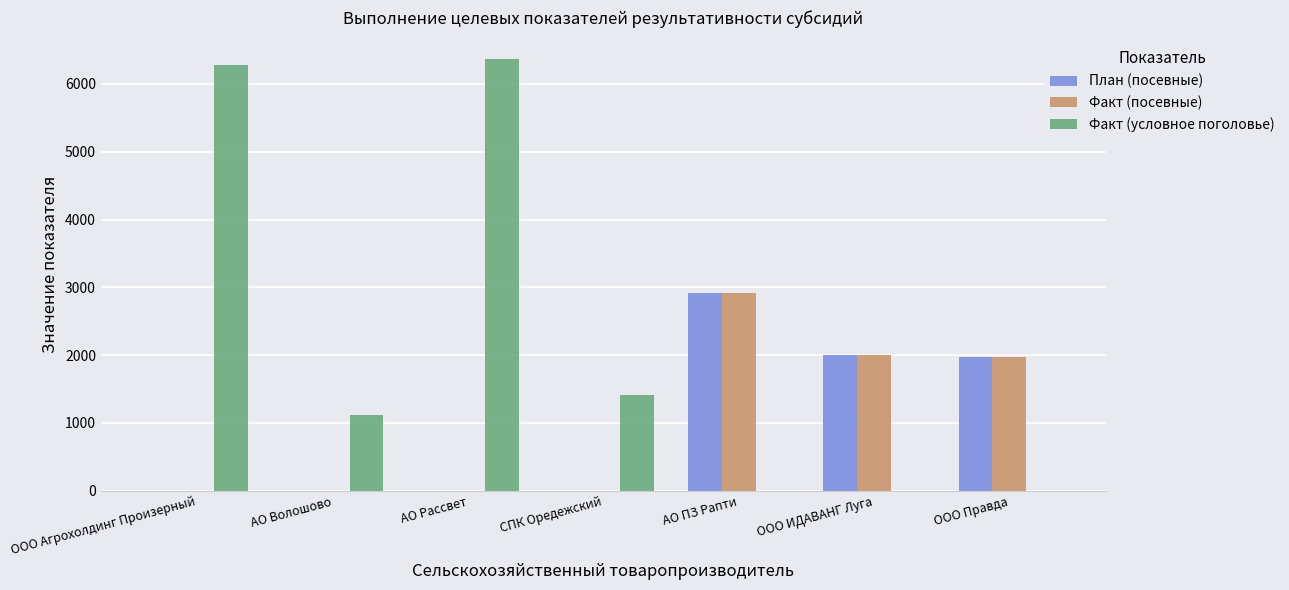

At which label does Факт (посевные) reach its peak?

АО ПЗ Рапти